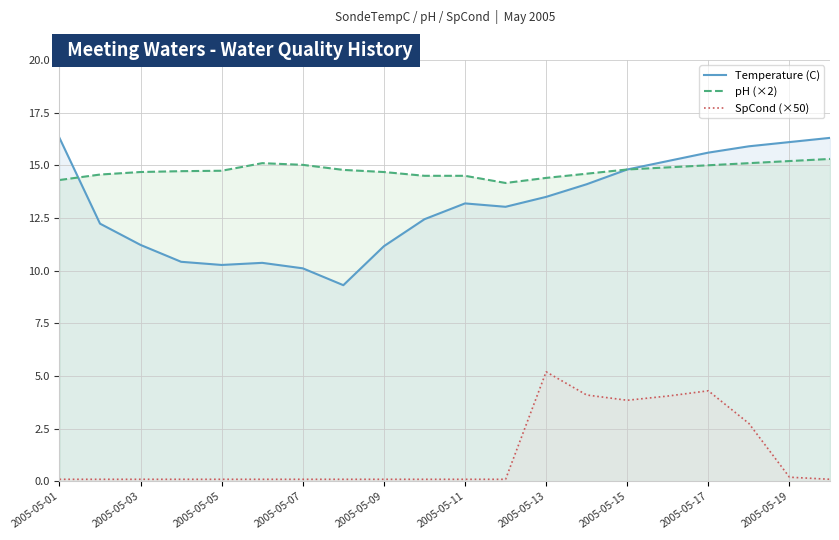

How many lines are shown in the chart?

3